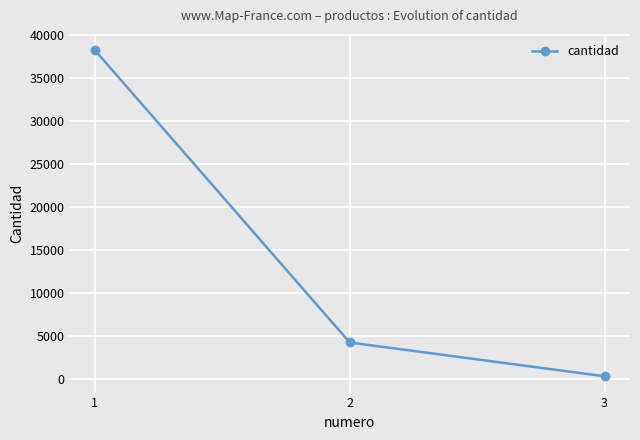

Is it true that the value at 2 is 4200?

True